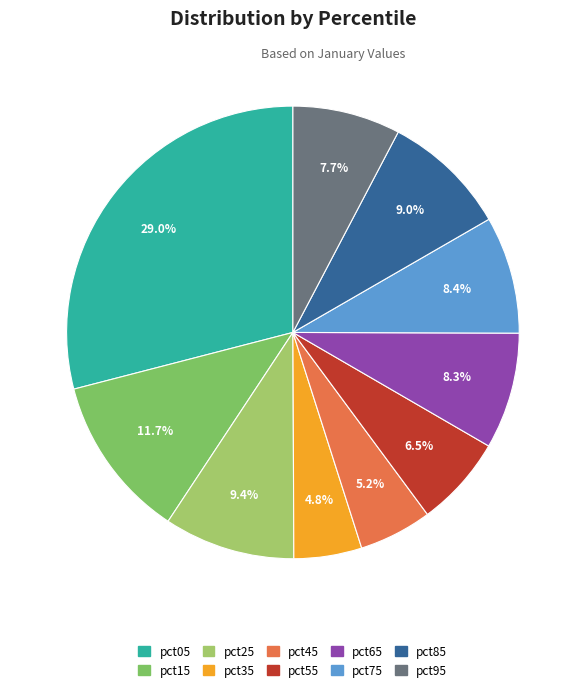

Count the number of slices in the pie.

10